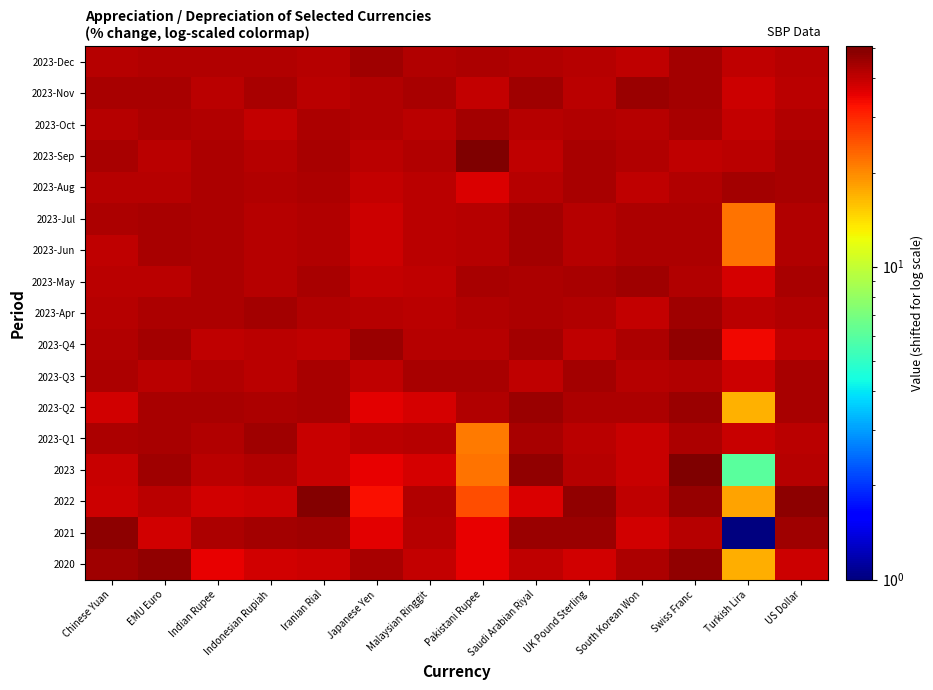

What is the total value across all series at Japanese Yen?

682.4